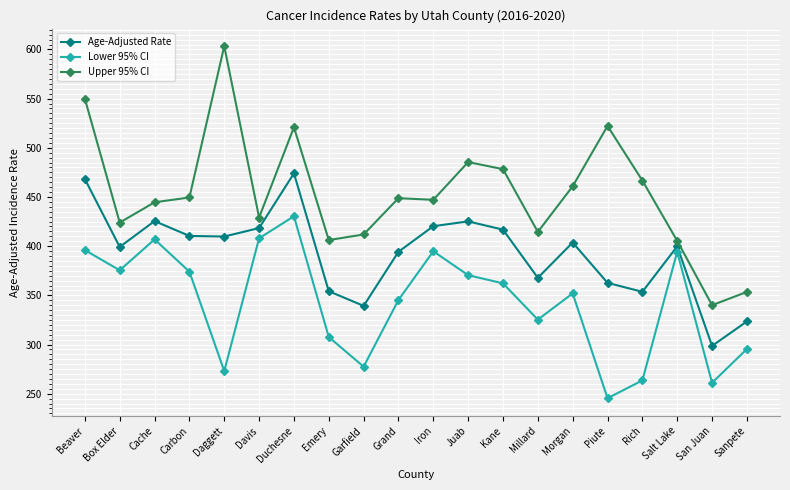

List the series in order of their overall mean, lowest first.

Lower 95% CI, Age-Adjusted Rate, Upper 95% CI